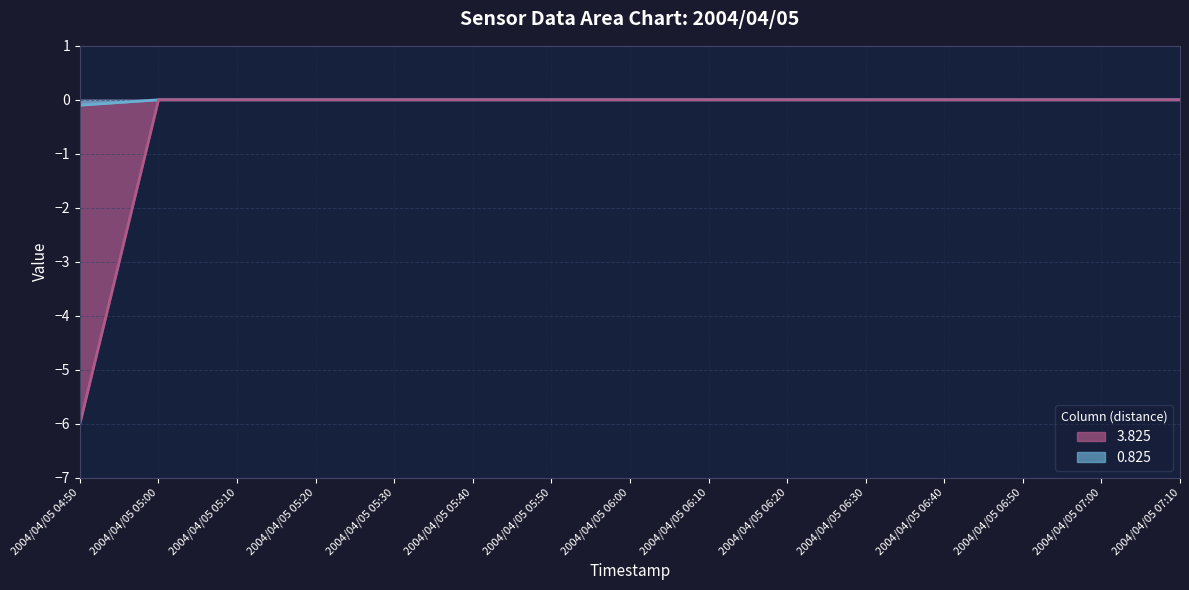

True or false: 0.825 and 3.825 cross at least once.

False